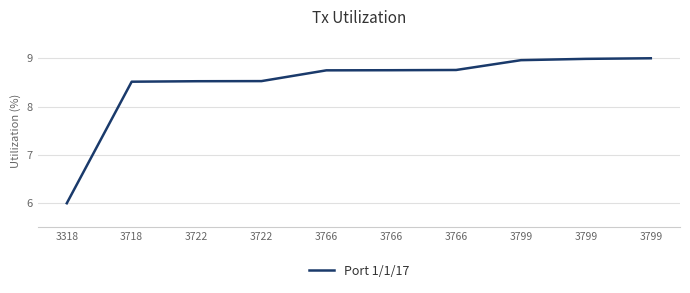

True or false: the data has more than 2 interior local peaks.

False